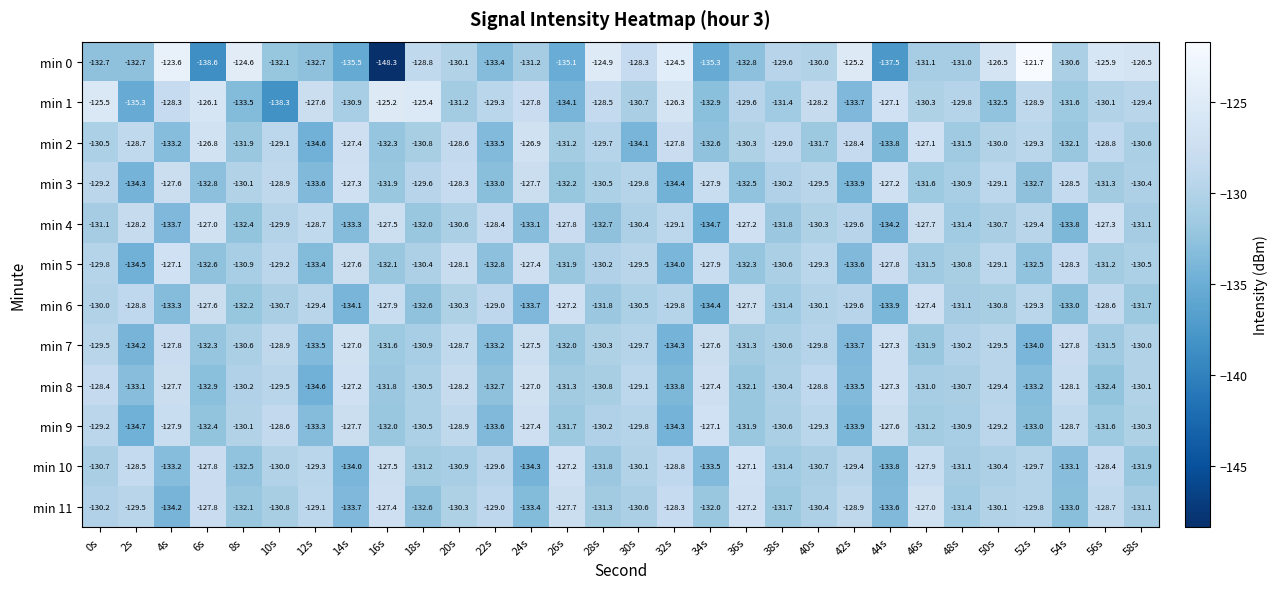

At which category is the sum across all series the highest?

20s